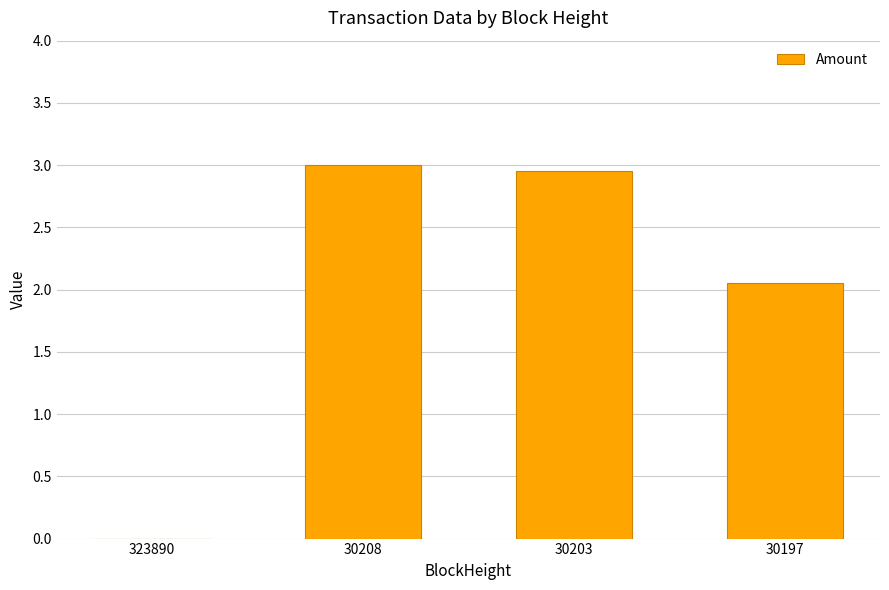

How many values exceed 2?

3